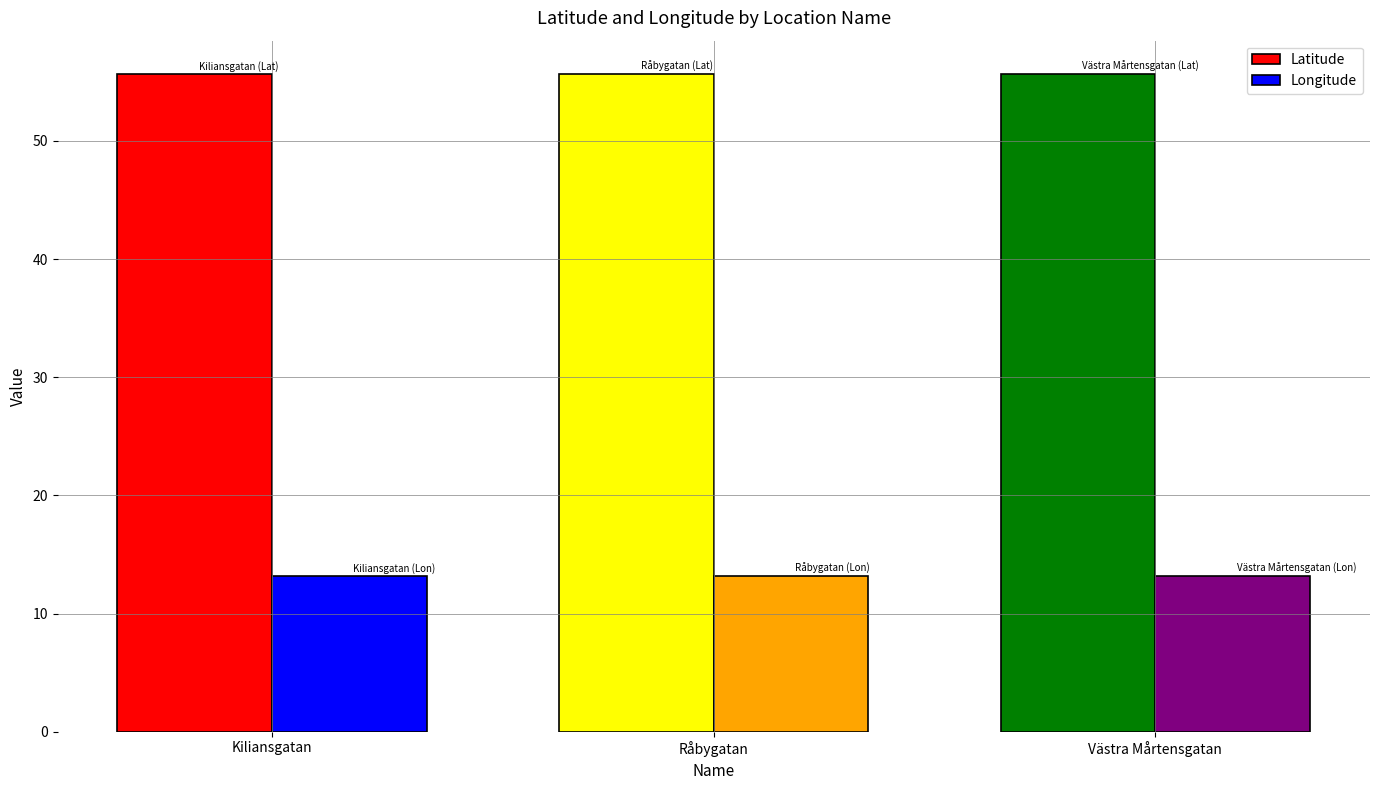

What is the value of the Latitude bar at the 1st from the left?

55.7